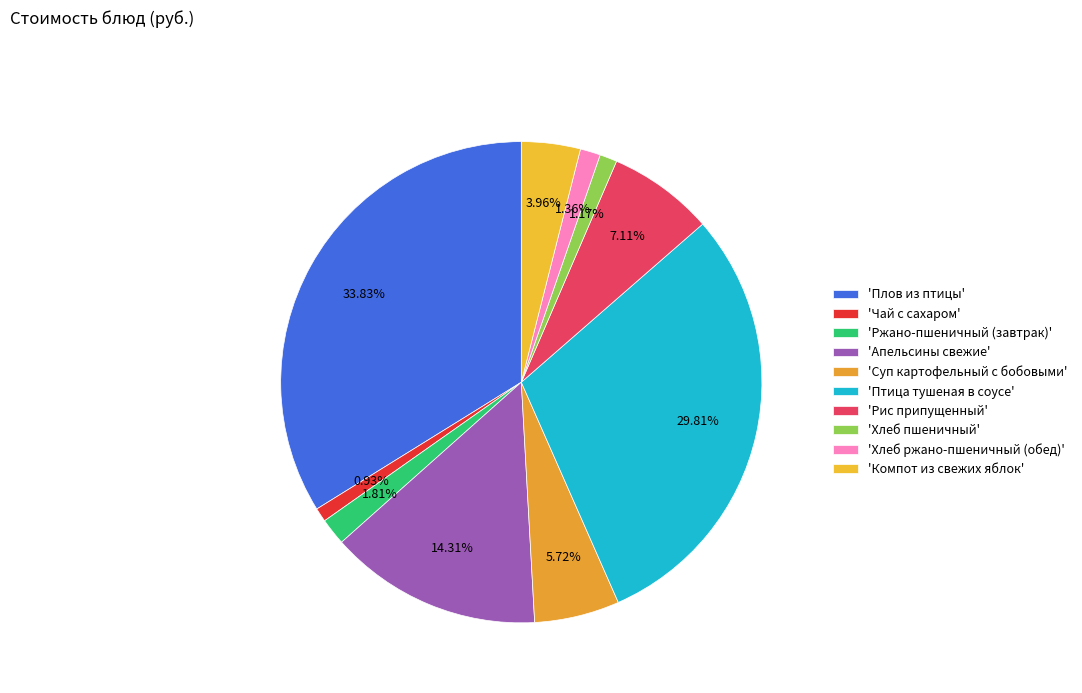

To the nearest percent, what is the difference between the largest and smallest slice percentages?

33%